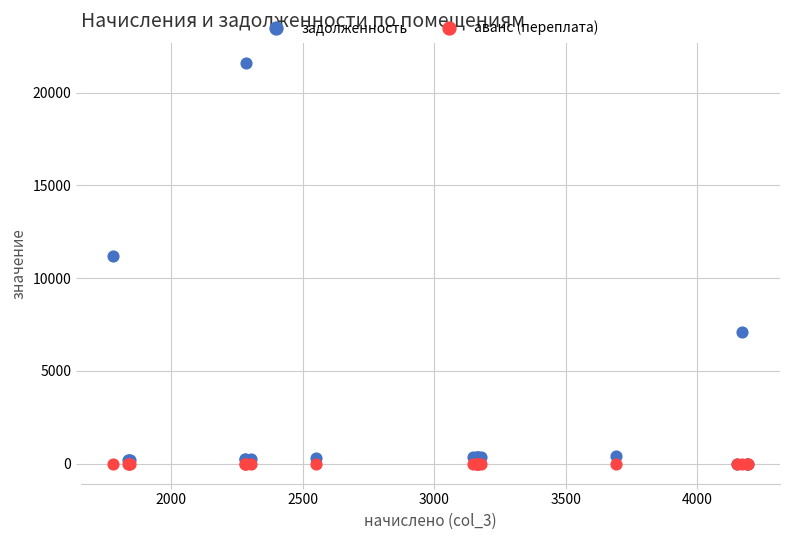

Across all series, what Y value is closest to 10810?

11221.3